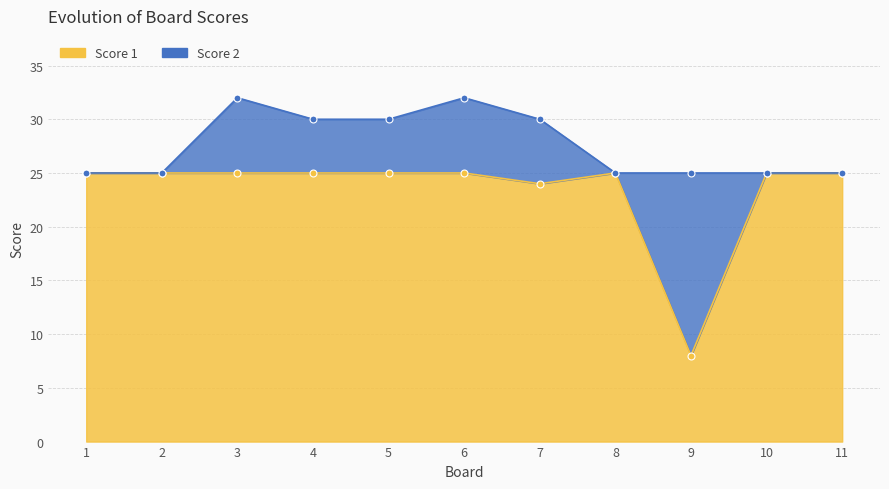

At which category does the data reach its first local valley?

7